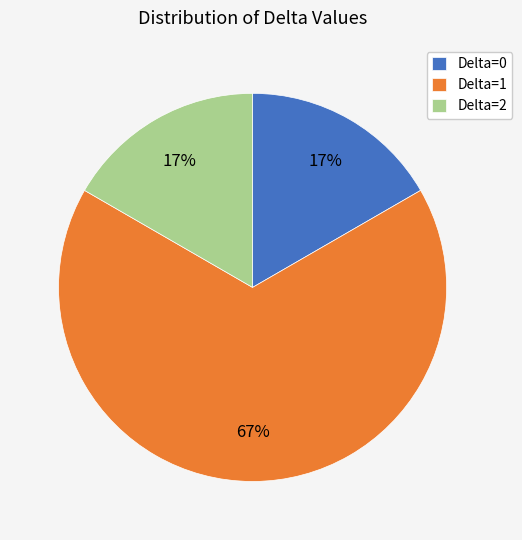

Count the number of slices in the pie.

3